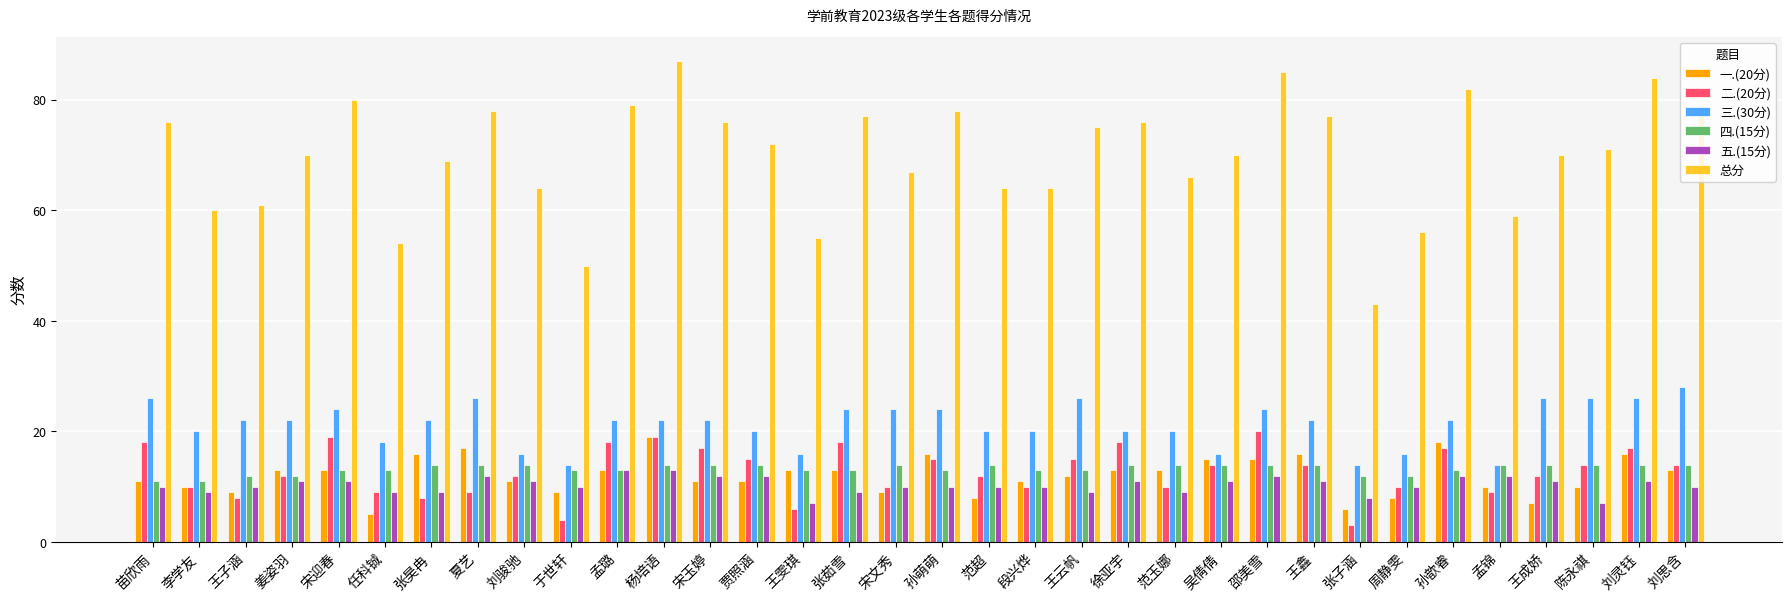

What is the greatest value displayed?

87